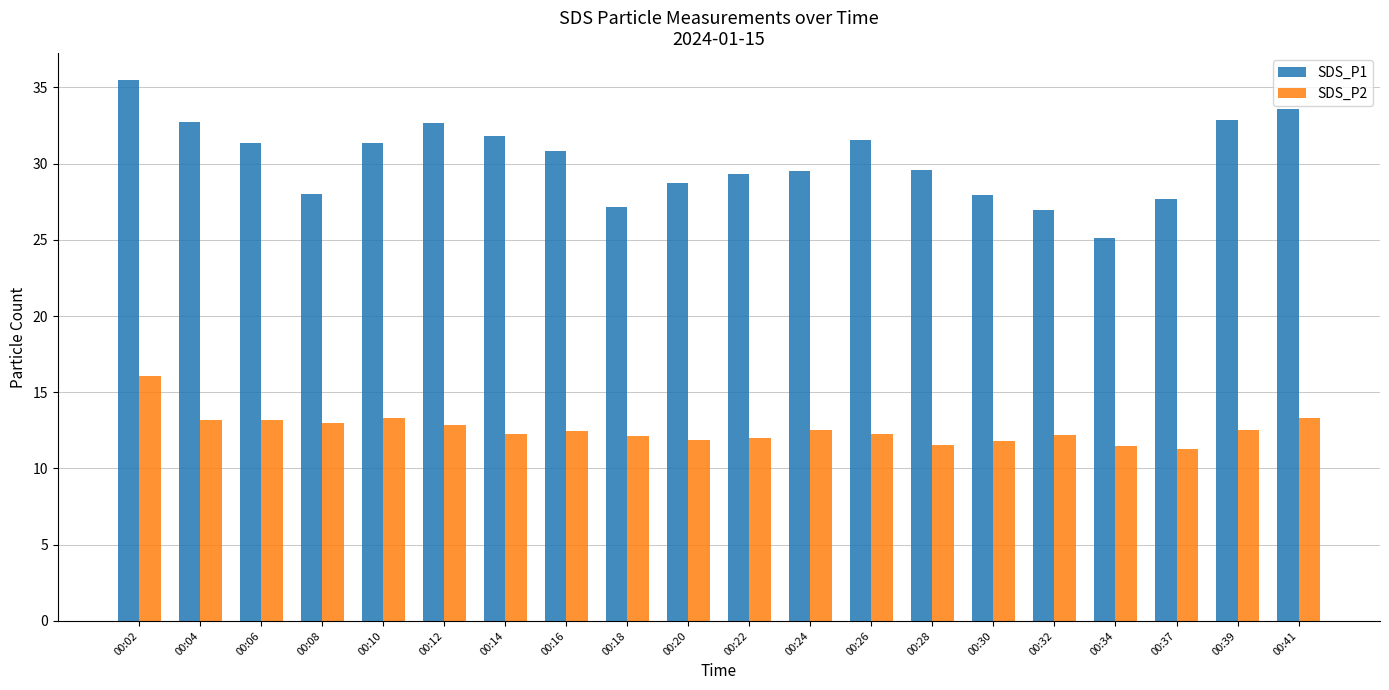

What is the total value across all series at 00:18?

39.3